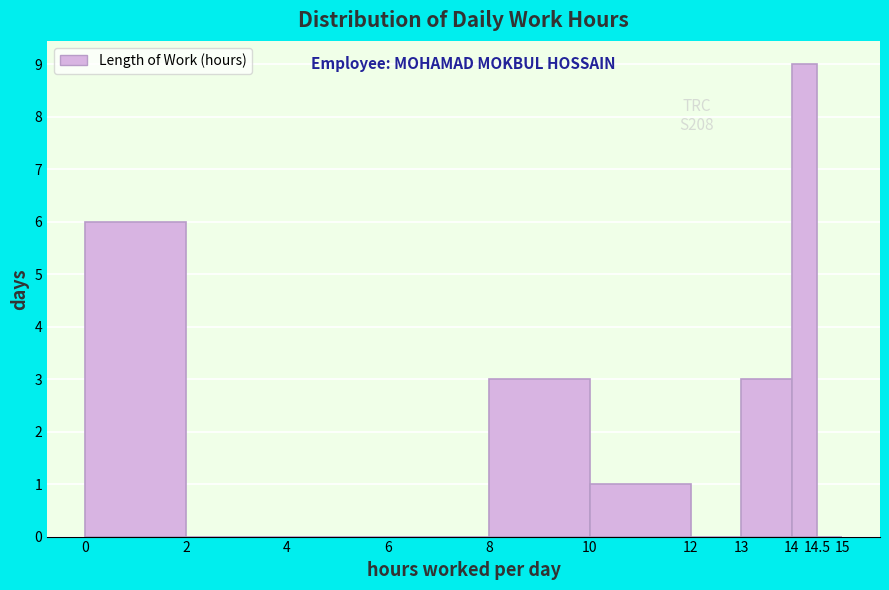

Which range on the x-axis has the tallest bar?

14 to 14.5